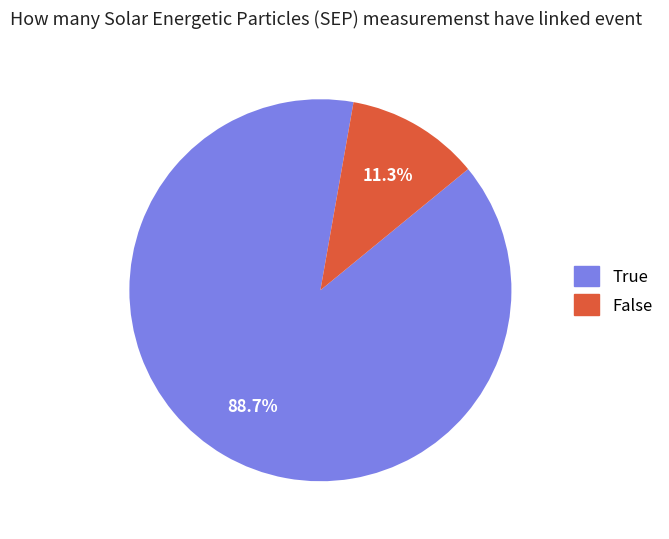

Is there any slice that represents more than half of the pie?

Yes